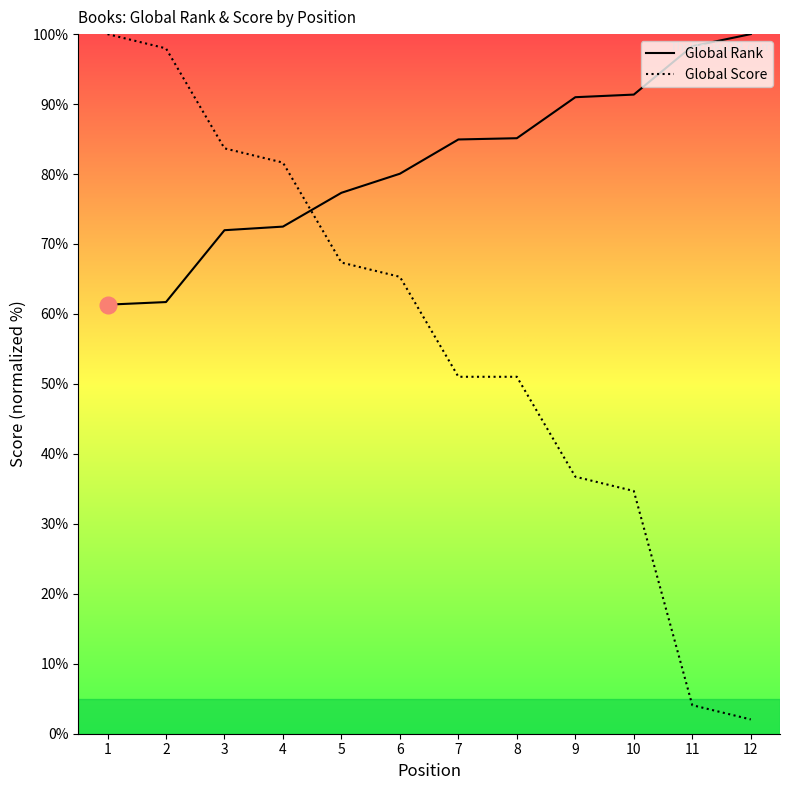

List the series in order of their peak value, lowest first.

Global Rank, Global Score